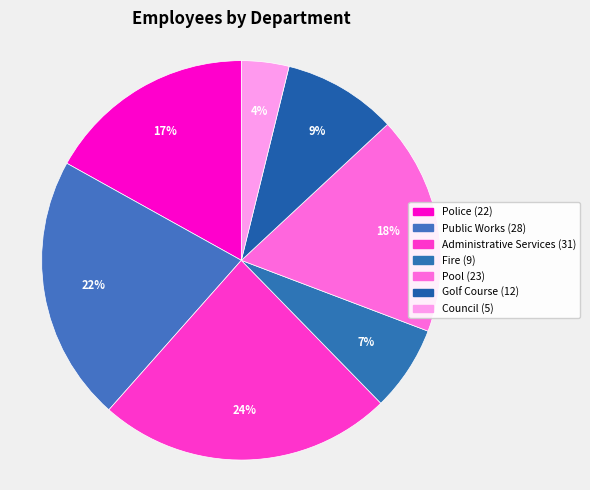

Does Council account for over 50% of the chart?

No